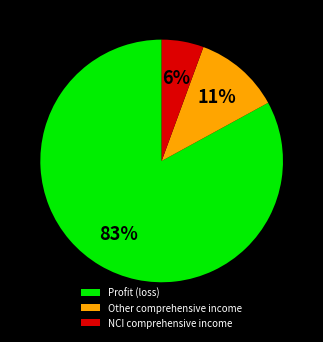

Between Other comprehensive income and NCI comprehensive income, which is larger?

Other comprehensive income